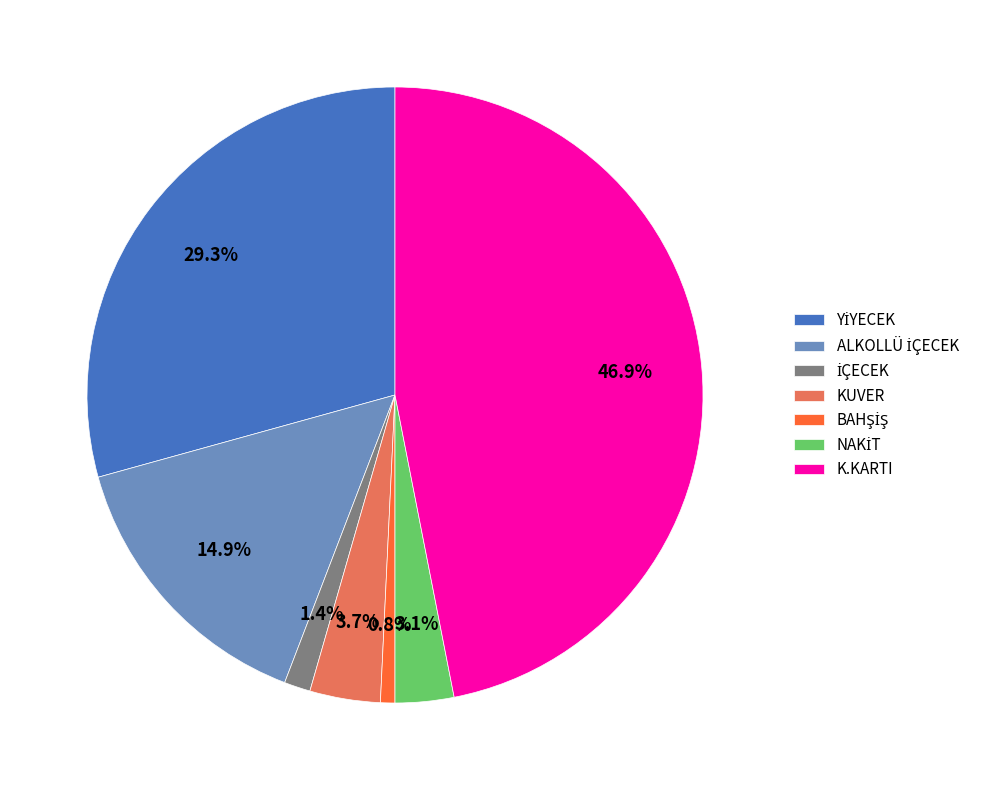

How many segments does this pie chart have?

7